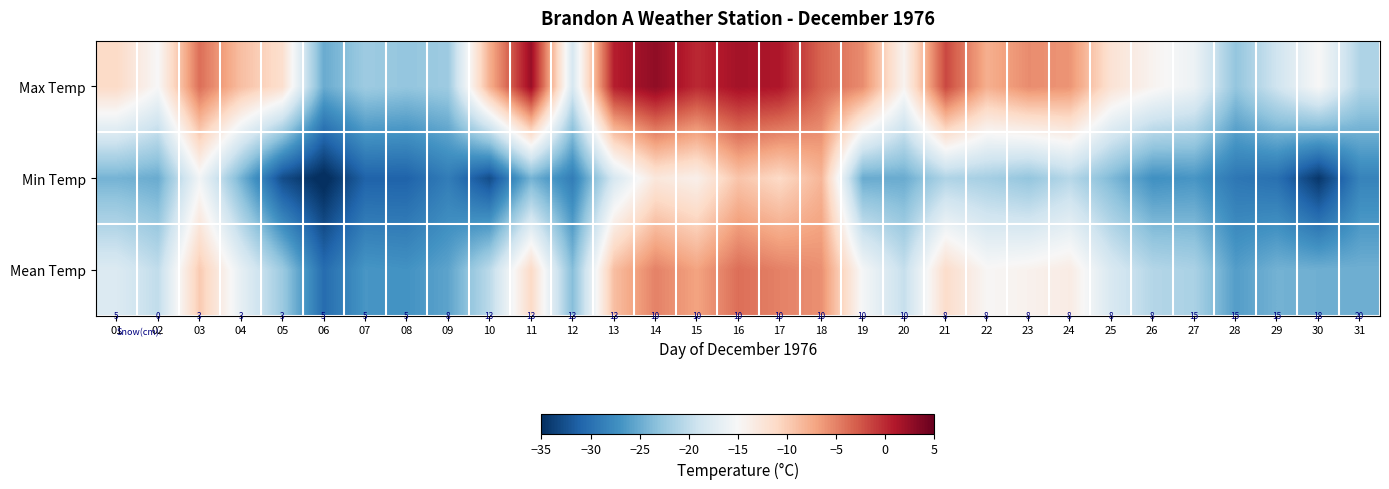

What is the difference between the highest and lowest values at 02?

10.0